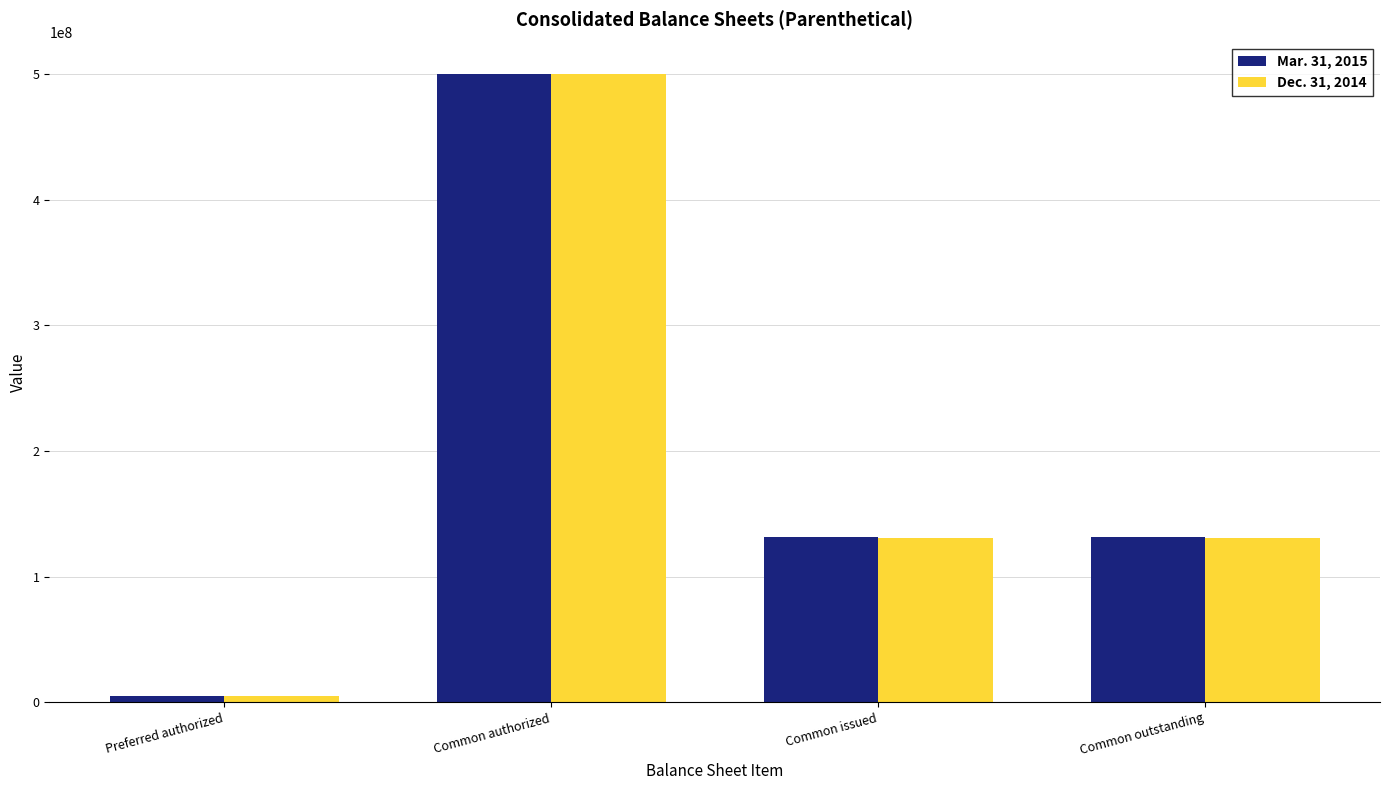

True or false: Mar. 31, 2015 has a value of 36601739 at Common outstanding.

False